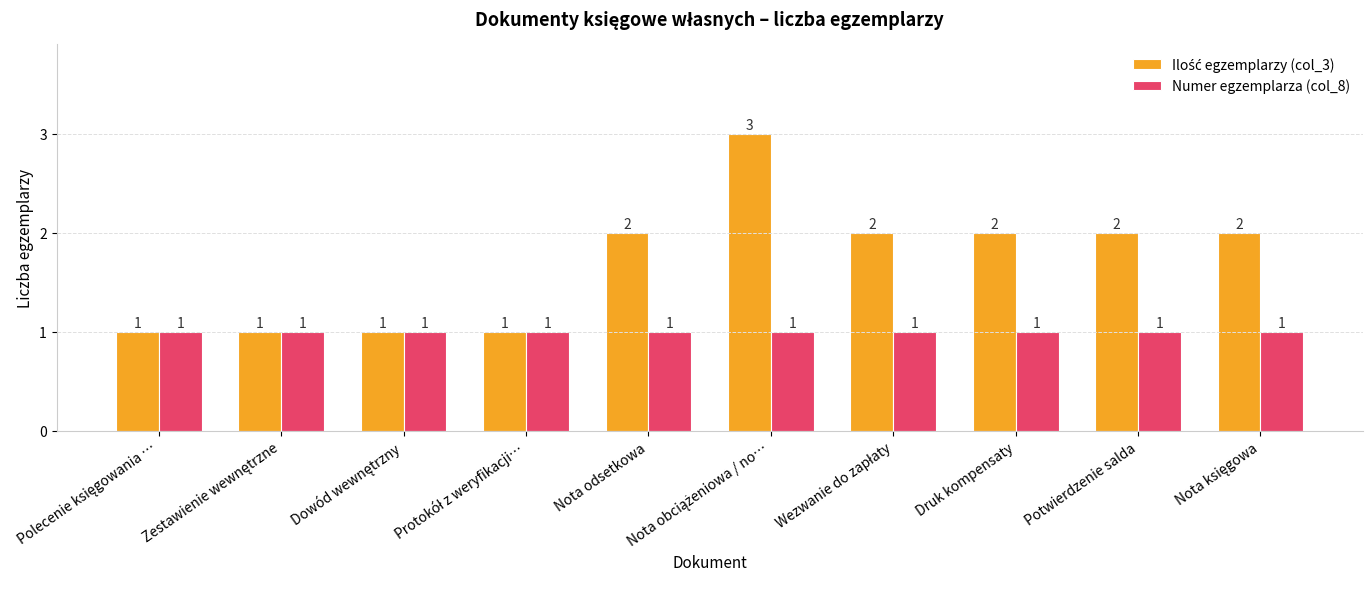

True or false: Numer egzemplarza (col_8) has a value of 0 at Potwierdzenie salda.

False